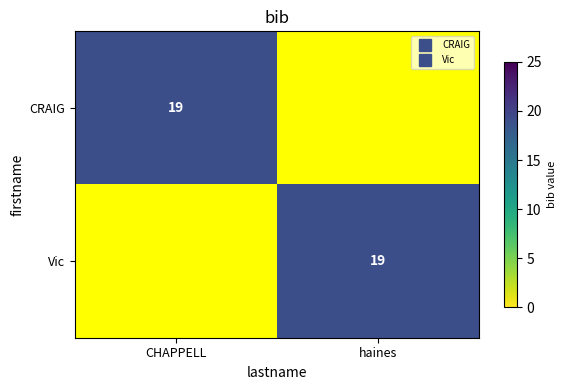

The Vic series shows 32 at haines. True or false?

False